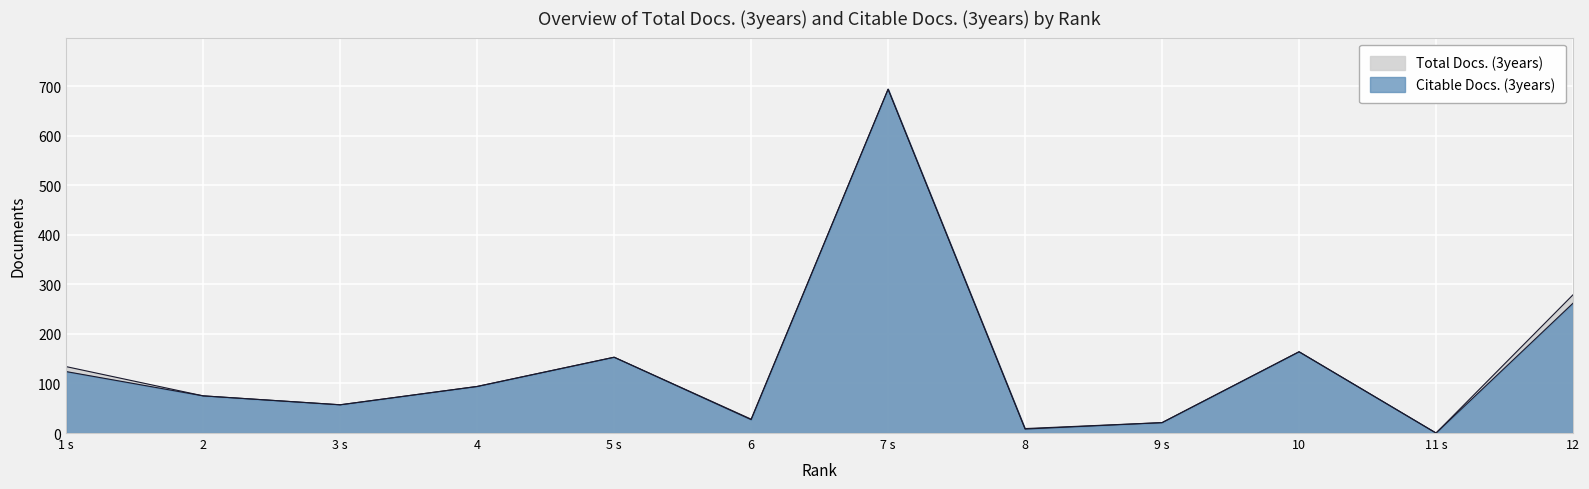

Does the chart display data point markers on the line(s)?

No